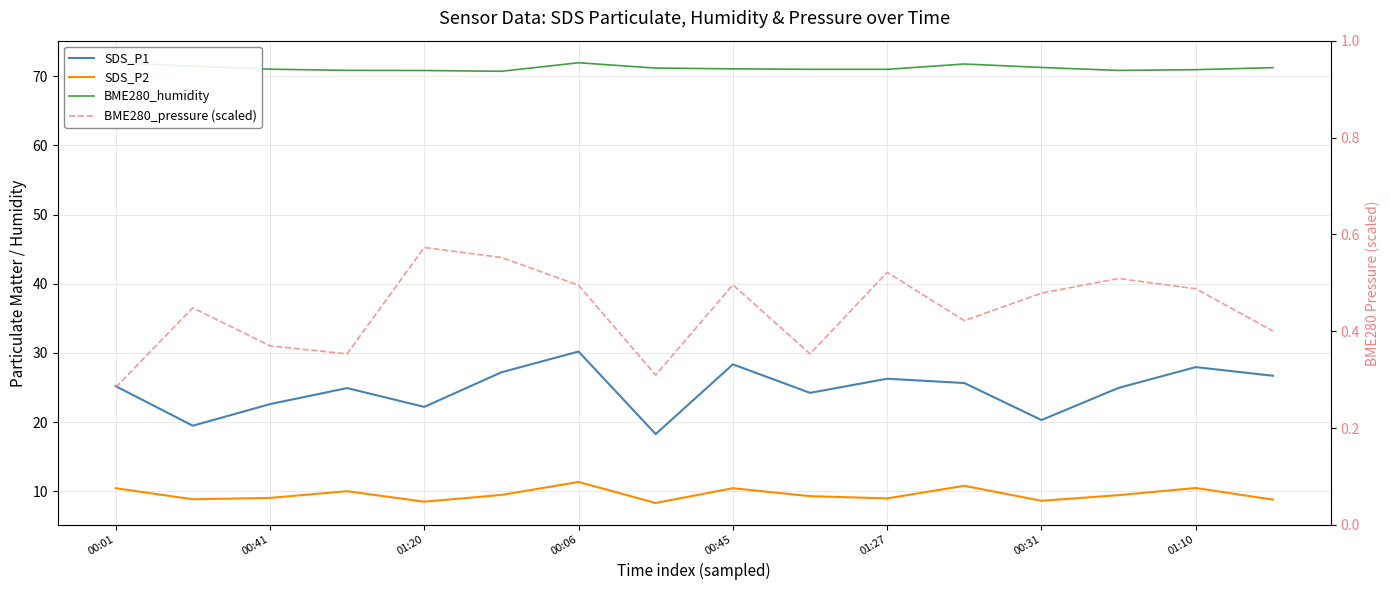

Reading left to right, extract all data points from this chart.

SDS_P1: 25.2	19.5	22.6	24.9	22.2	27.2	30.2	18.3	28.4	24.2	26.3	25.6	20.3	24.9	27.9	26.7
SDS_P2: 10.4	8.8	9.1	10.0	8.5	9.5	11.3	8.3	10.4	9.3	9.0	10.8	8.6	9.4	10.5	8.8
BME280_humidity: 71.9	71.4	71.0	70.8	70.8	70.7	71.9	71.2	71.0	71.0	71.0	71.8	71.2	70.8	70.9	71.2
BME280_pressure (scaled): 0.3	0.4	0.4	0.4	0.6	0.6	0.5	0.3	0.5	0.4	0.5	0.4	0.5	0.5	0.5	0.4